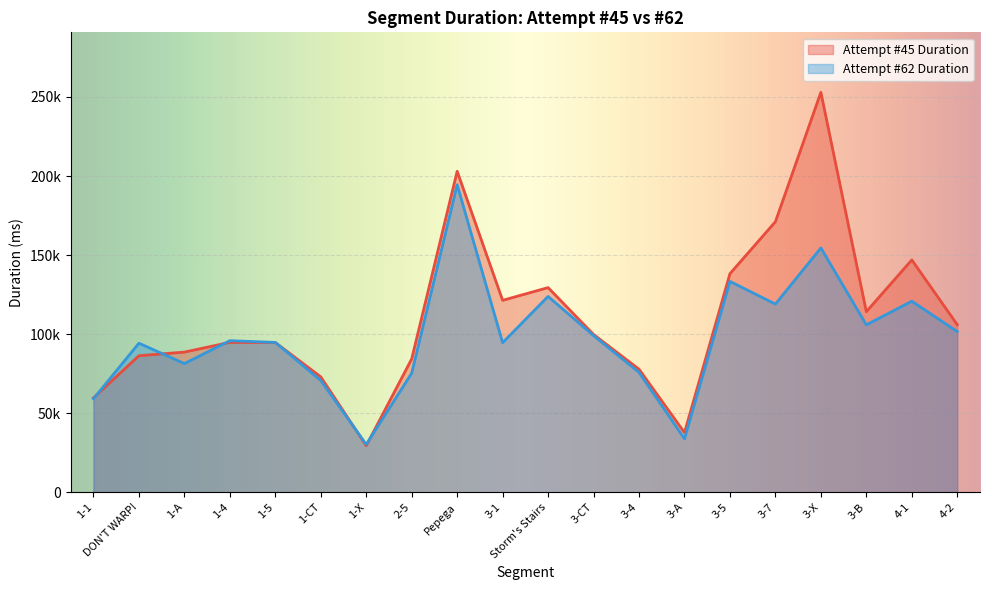

At which category does Attempt #45 Duration reach its first local peak?

1-4